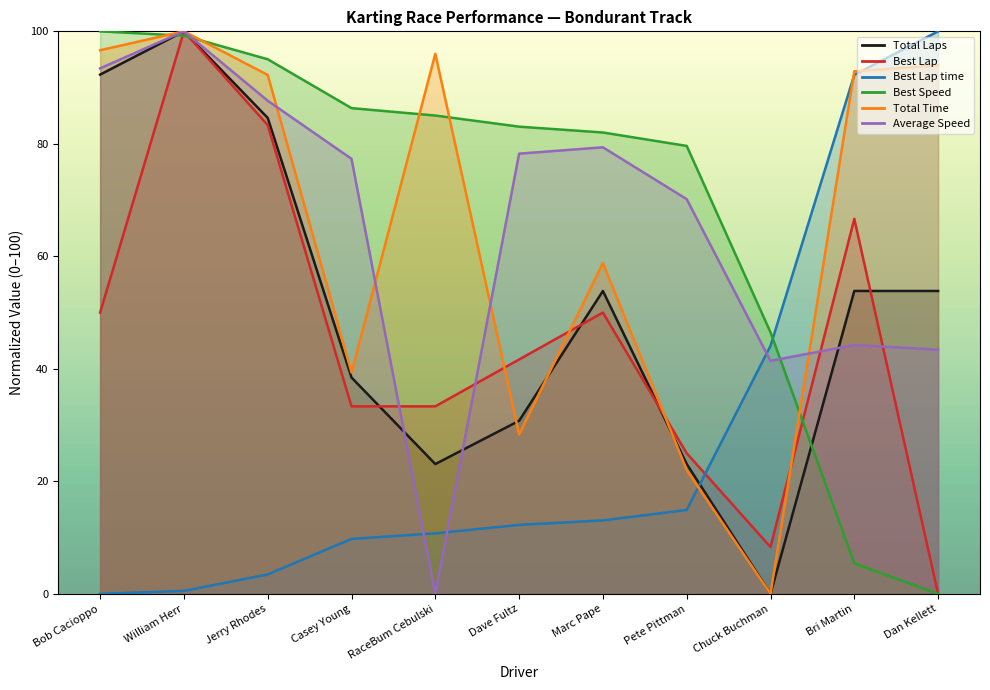

After their last crossing, which series has the higher values: Best Lap or Best Lap time?

Best Lap time